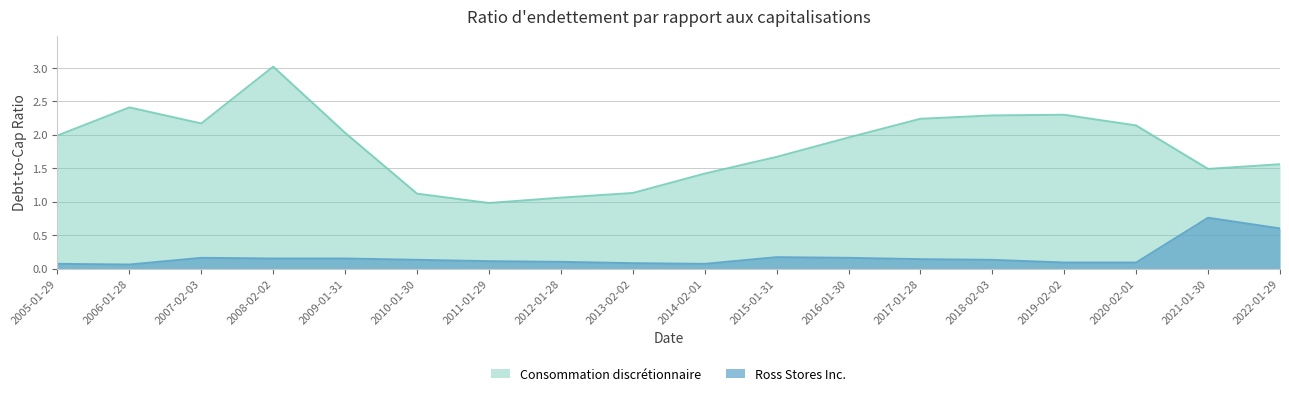

Is the value of Consommation discrétionnaire at 2006-01-28 greater than the value of Ross Stores Inc. at 2021-01-30?

Yes